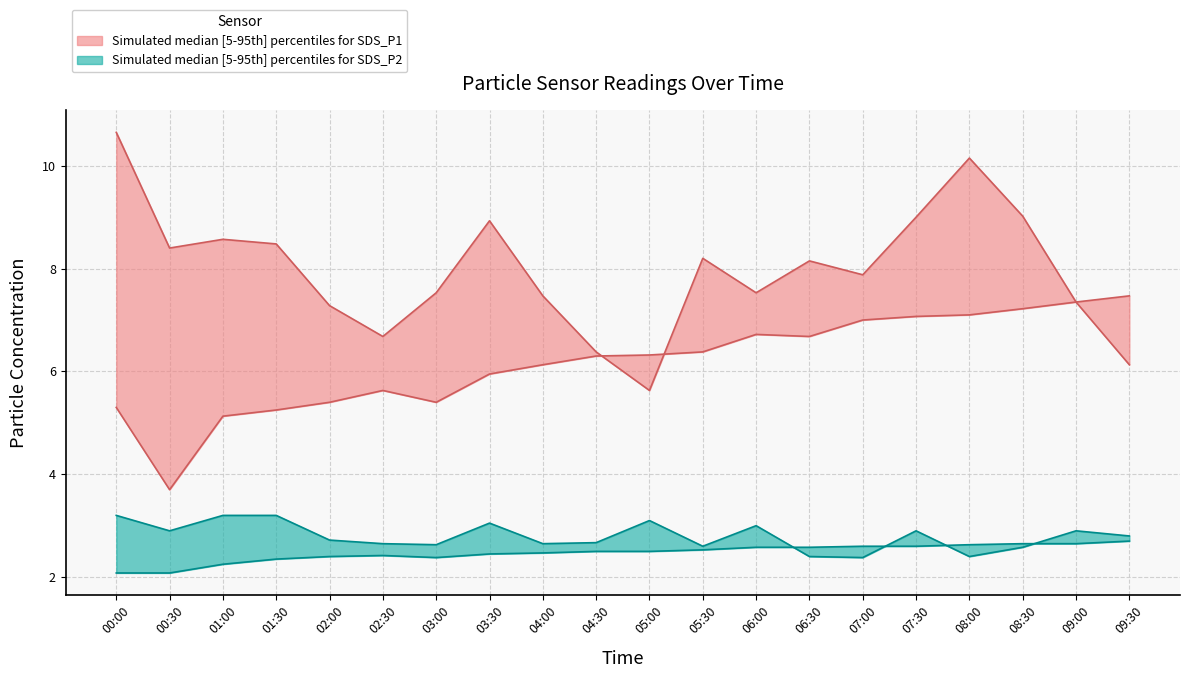

What is the sum of all SDS_P1_lower values?

123.5